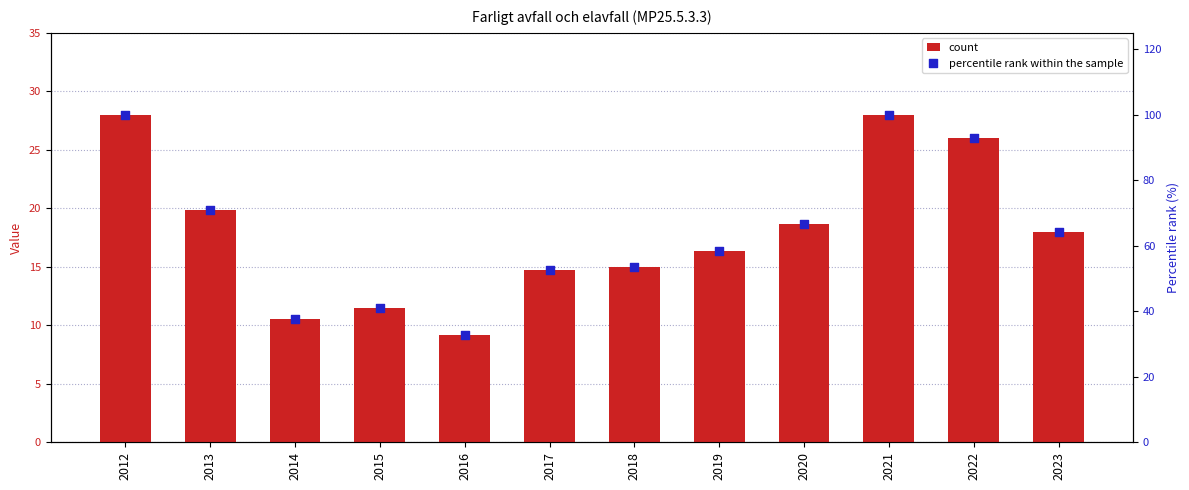

What are all the series names shown in the legend?

count, percentile rank within the sample